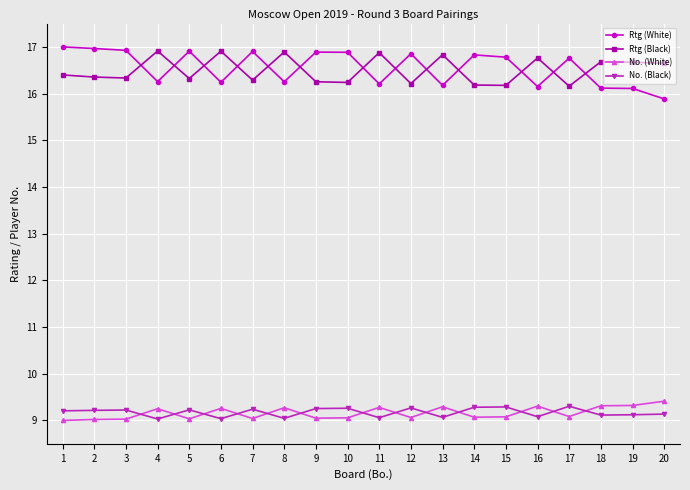

True or false: Rtg (White) and No. (White) cross at least once.

False